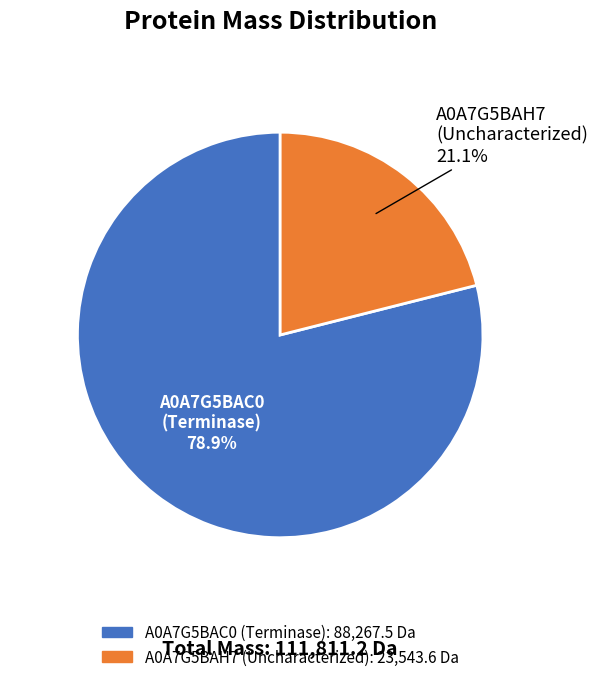

What percentage do tr|A0A7G5BAH7|A0A7G5BAH7_9CAUD Uncharacterized and tr|A0A7G5BAC0|A0A7G5BAC0_9CAUD Terminase together represent?

100.0%